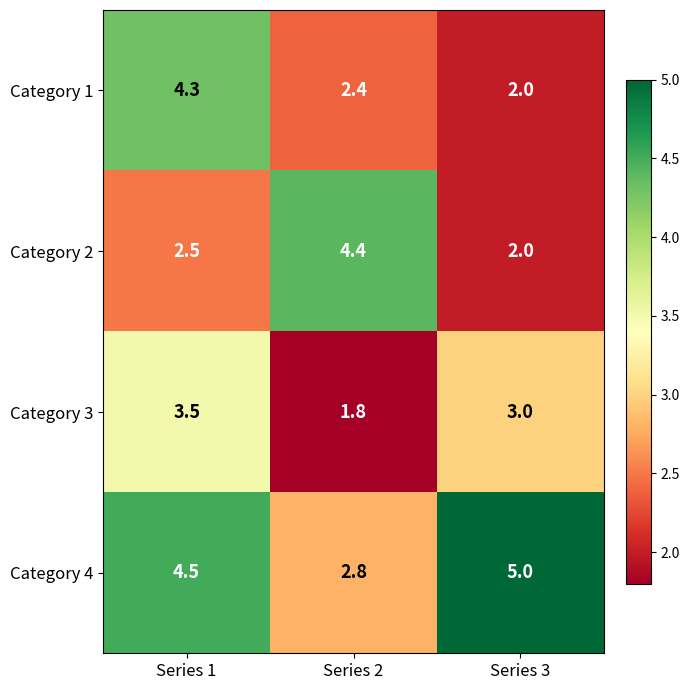

Count the number of data series in this chart.

4